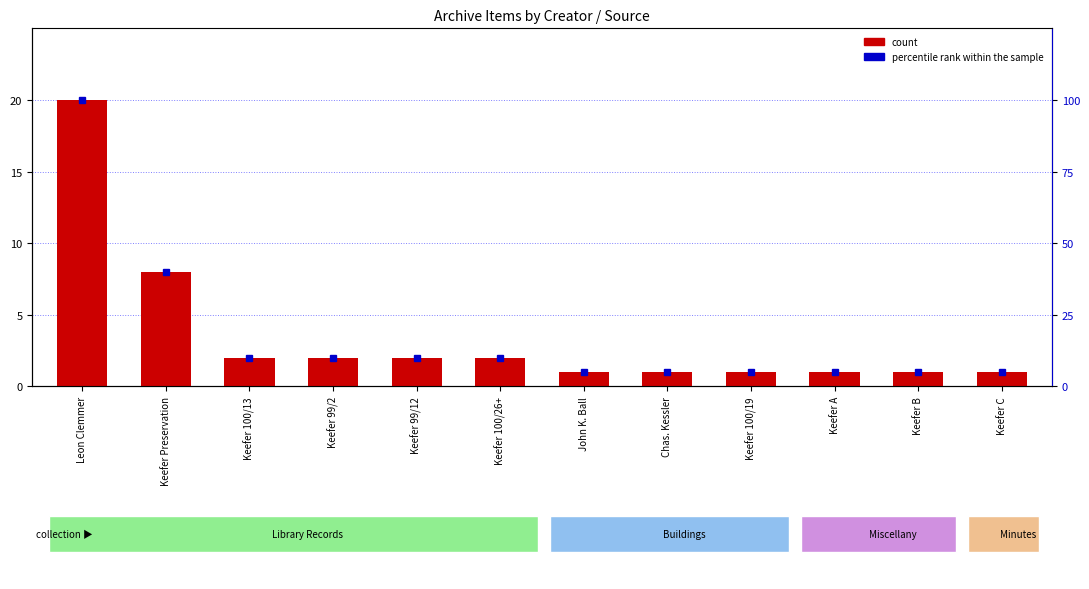

What is the difference between the count values at Keefer 100/13 and Leon Clemmer?

18